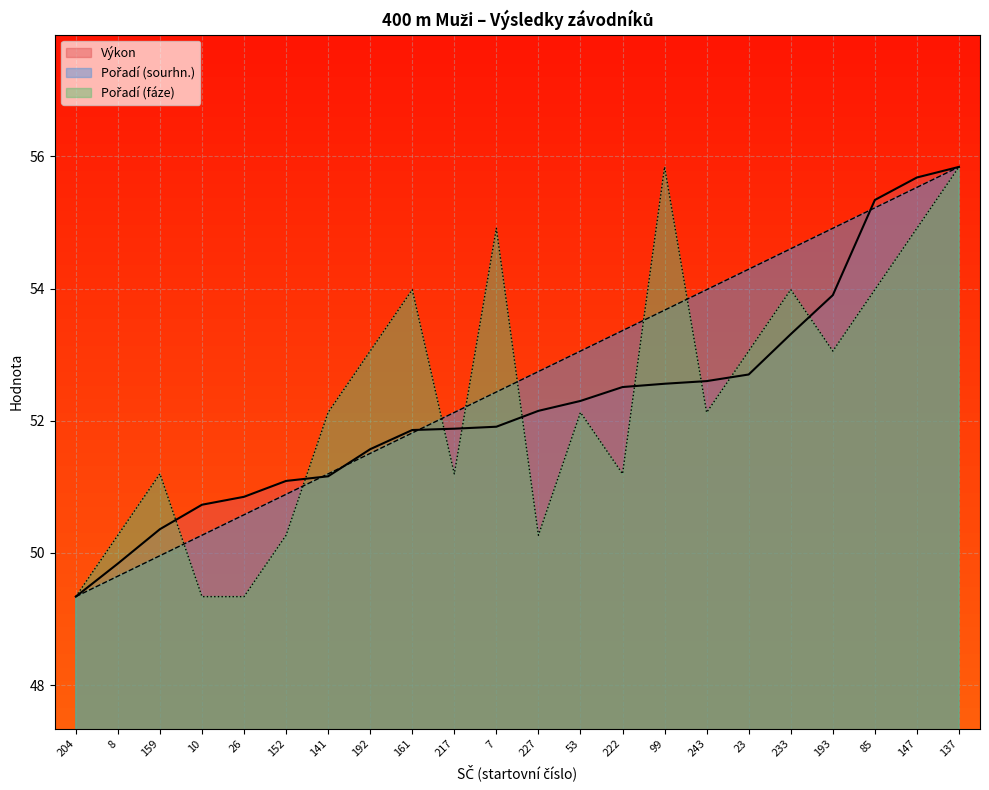

At 147, list the series in order from largest to smallest.

Výkon, Pořadí (sourhn.), Pořadí (fáze)